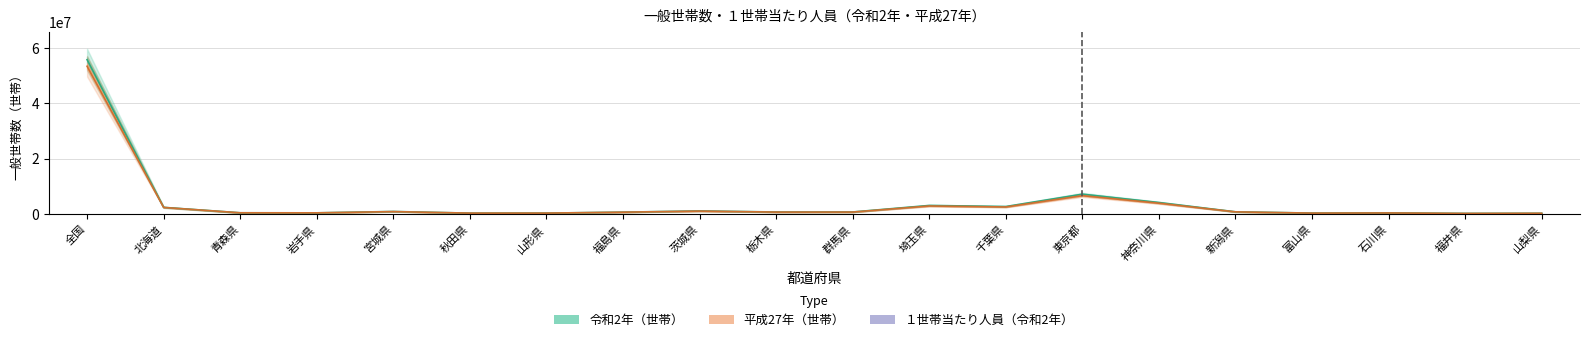

What is the difference between the maximum and second lowest values in the 令和2年（世帯） series?

55366892.0